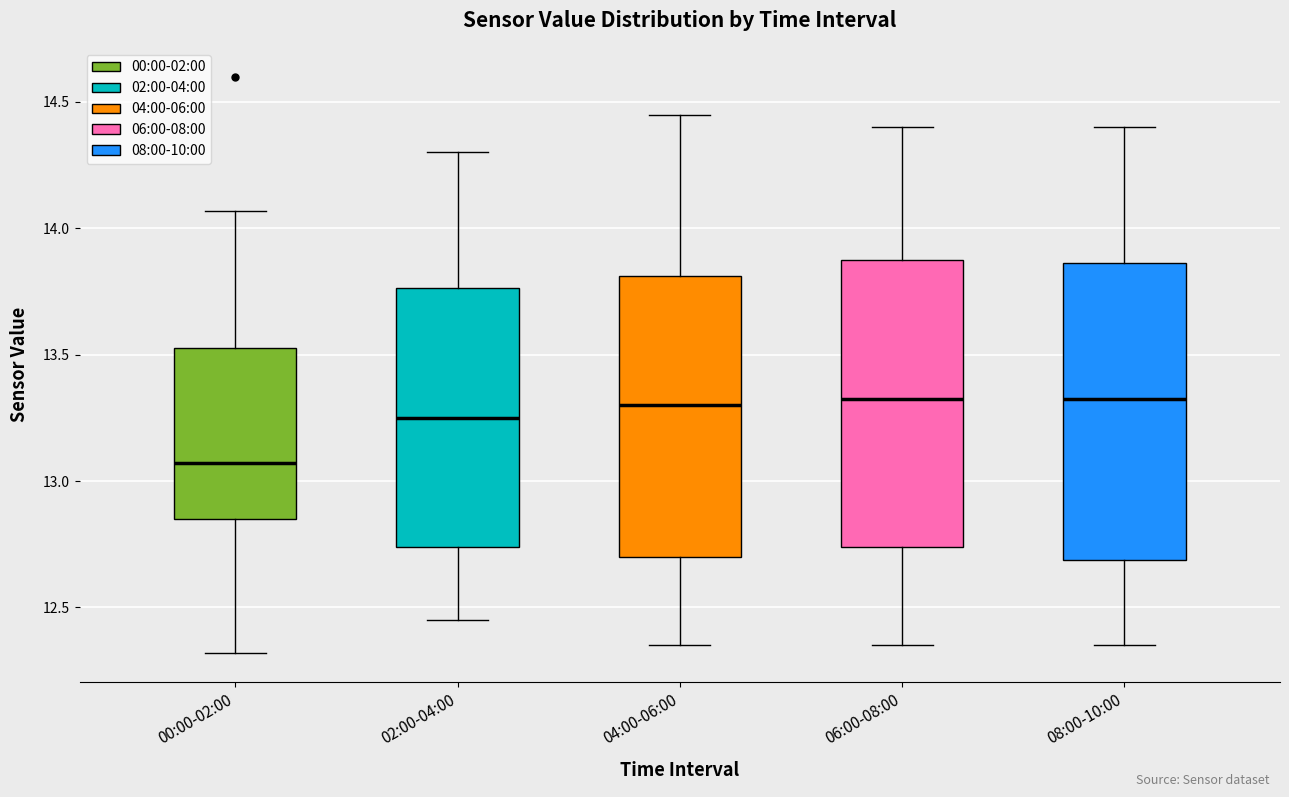

Reading left to right, transcribe this box plot: for each box, give where its median line is, the range the box spans, and where its two whiskers end, as read against the y-axis. The values are not printed on the chart, so give them approximately, as read against the axis.

00:00-02:00: median 13.05, box 12.85 to 13.55, whiskers 12.30 to 14.05
02:00-04:00: median 13.25, box 12.75 to 13.75, whiskers 12.45 to 14.30
04:00-06:00: median 13.30, box 12.70 to 13.80, whiskers 12.35 to 14.45
06:00-08:00: median 13.35, box 12.75 to 13.90, whiskers 12.35 to 14.40
08:00-10:00: median 13.35, box 12.70 to 13.85, whiskers 12.35 to 14.40